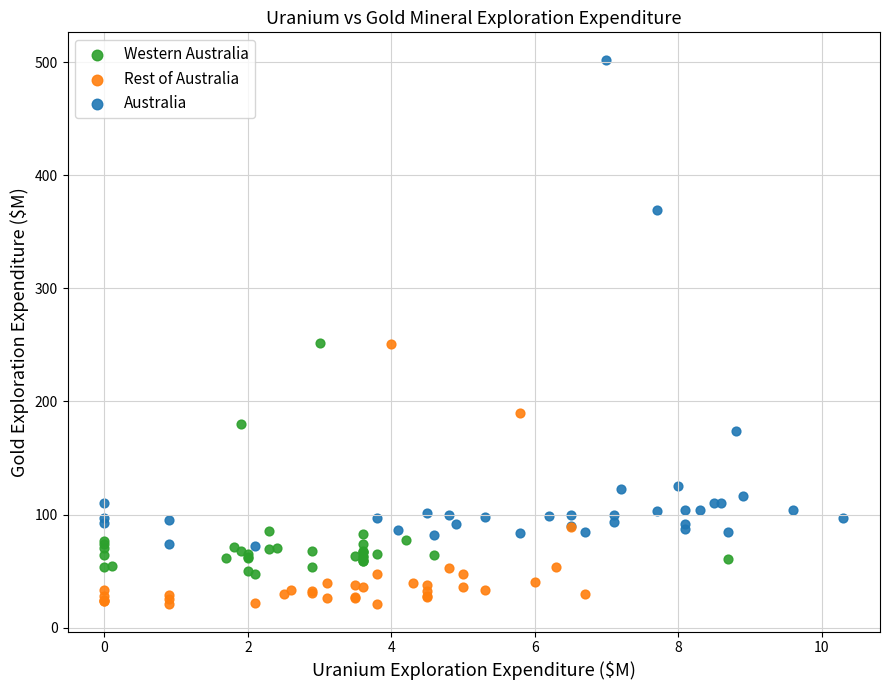

Which series contains the lowest Y value?

Rest of Australia